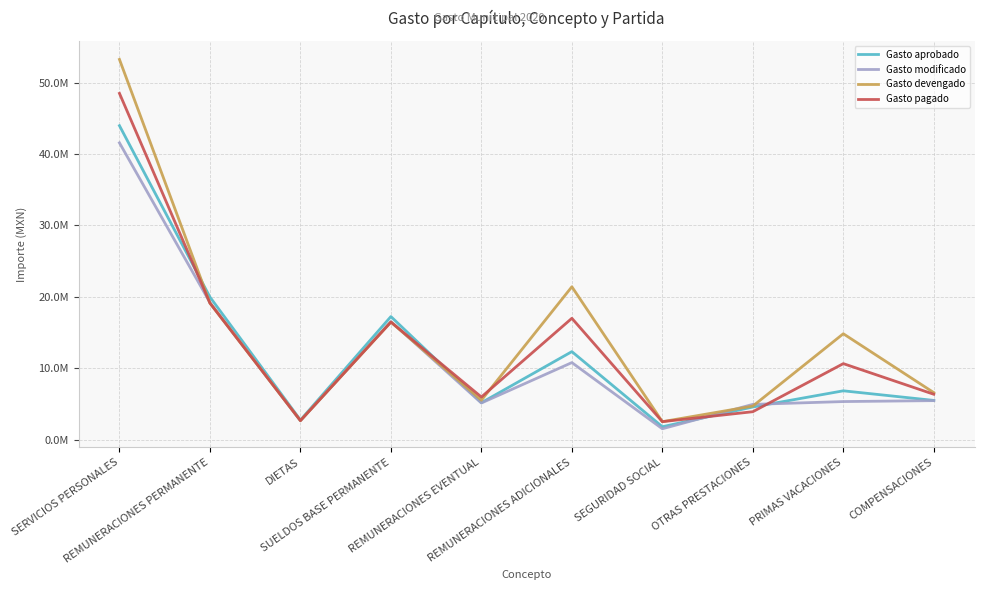

How many data points in Gasto aprobado are above 6834015?

5